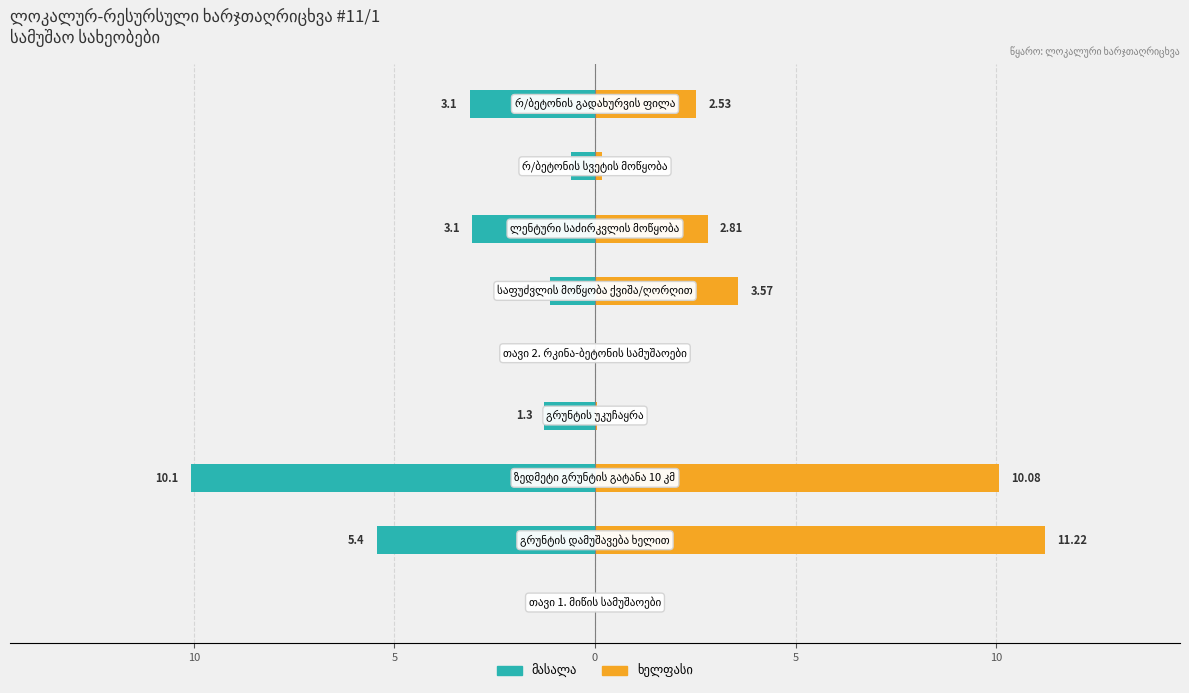

Between 5 and 15, which is larger?

15